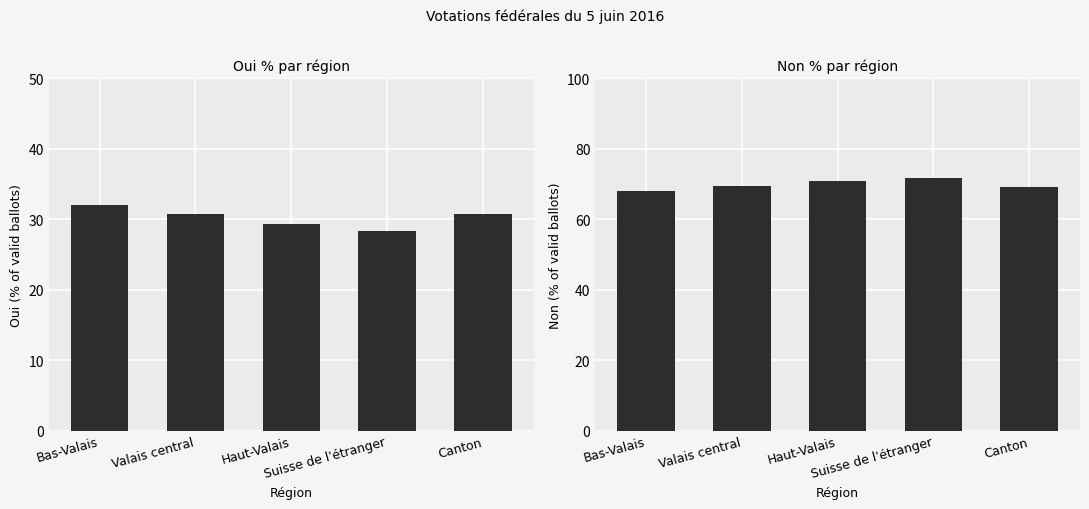

How many values in the Oui % series are below 30?

2